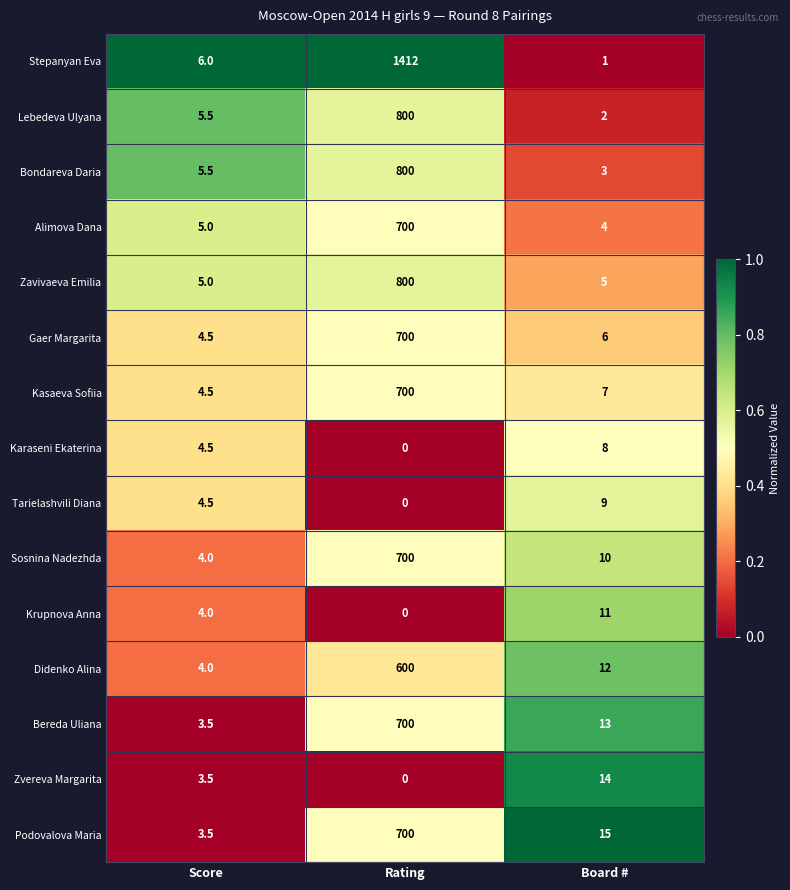

What is the difference between the second highest and minimum values in the Karaseni Ekaterina series?

4.5